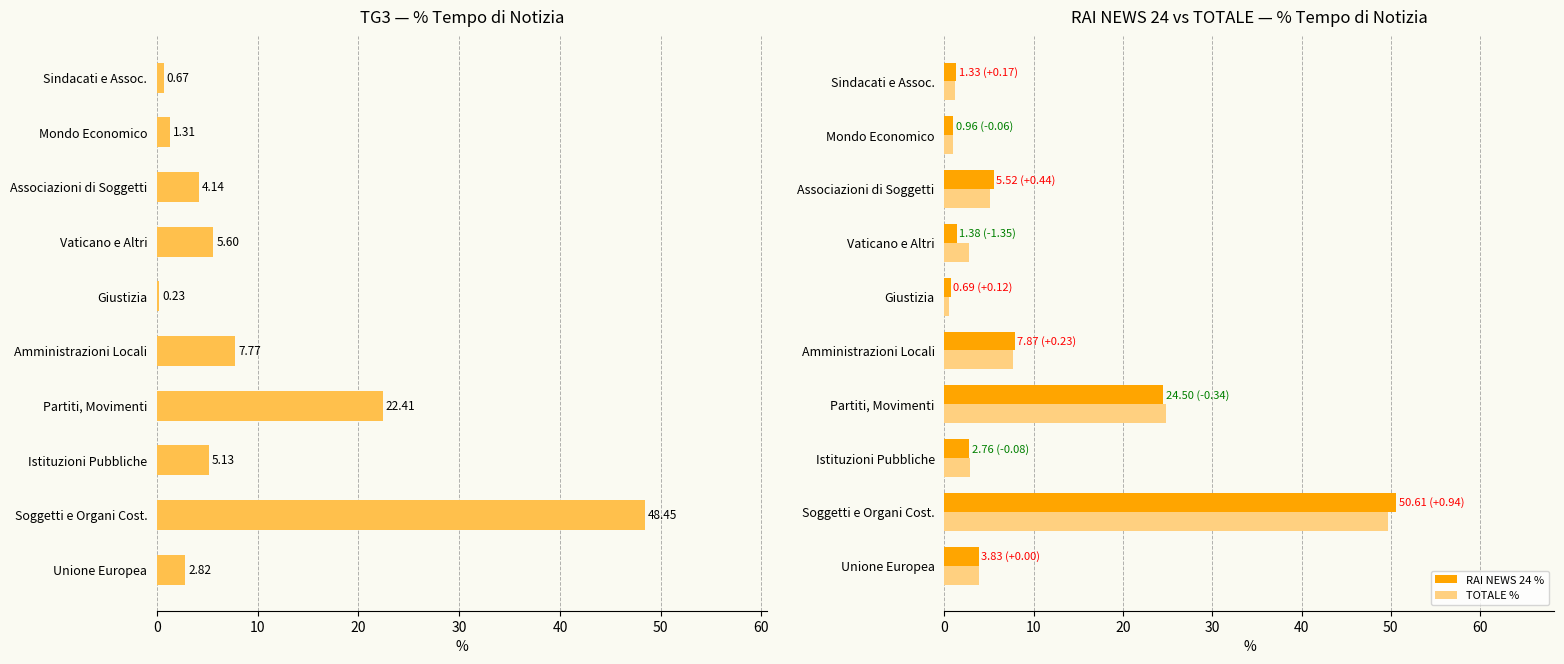

The value of TOTALE % at Partiti, Movimenti is 8.9. True or false?

False